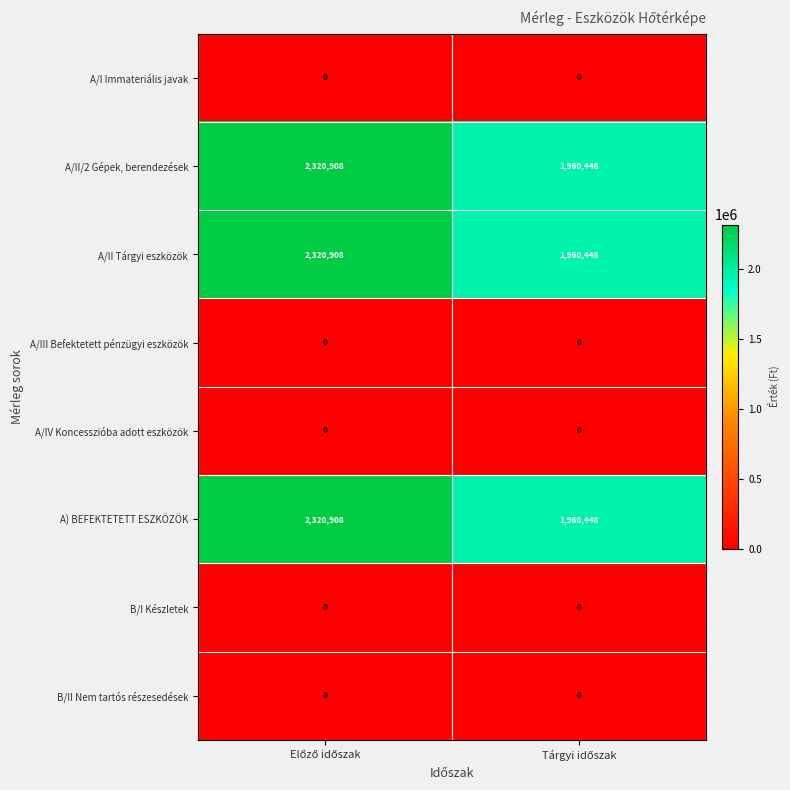

What is the maximum value shown in the chart?

2320908